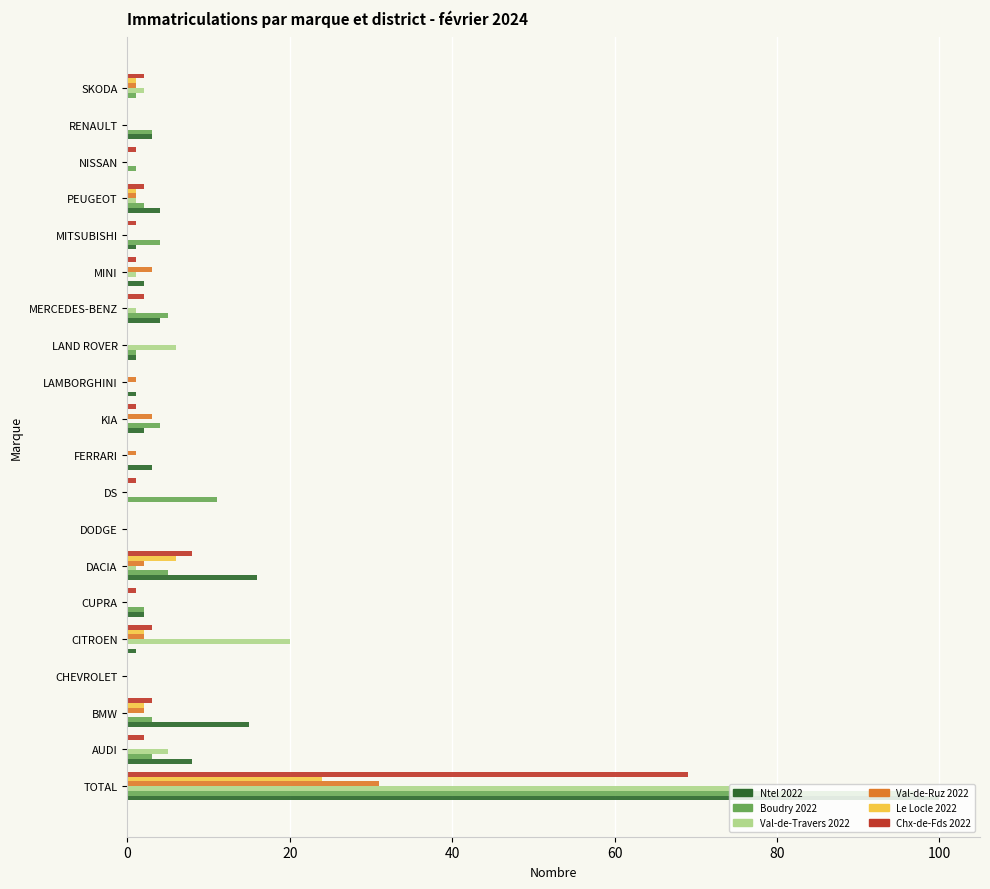

What is the sum of all Val-de-Ruz 2022 values?

47